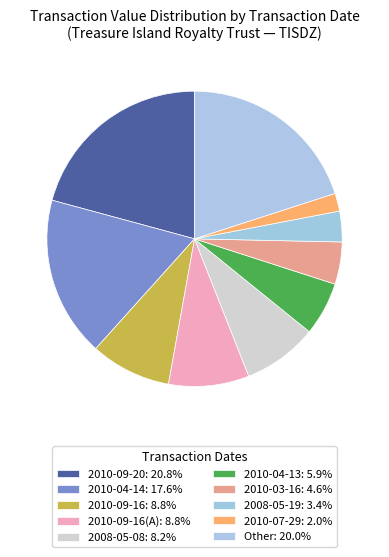

Is there a majority slice in this chart?

No